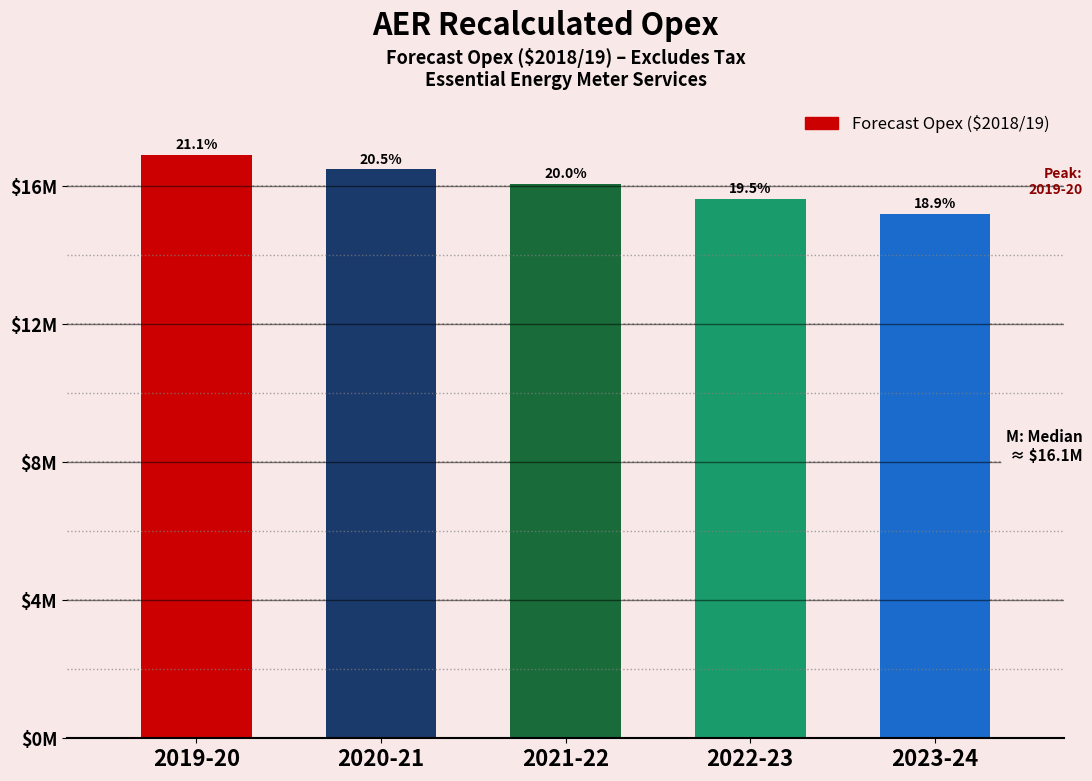

What is the greatest value displayed?

16900097.8